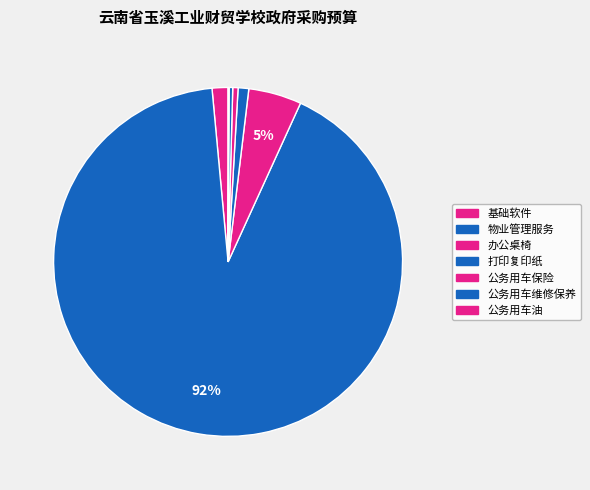

How many slices are in this pie chart?

7